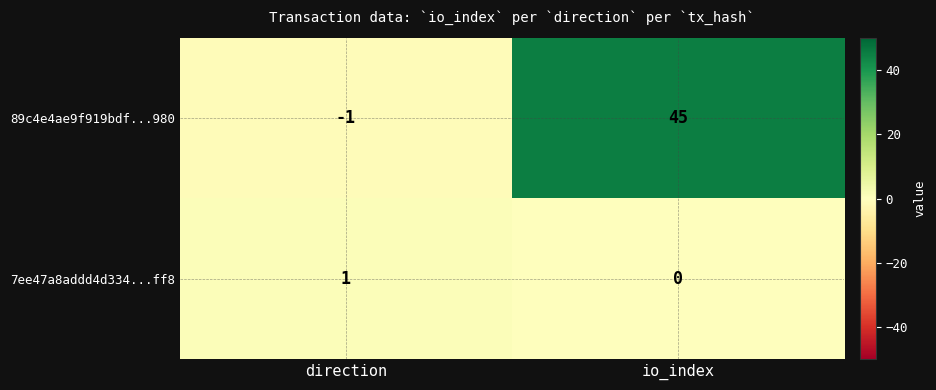

At which label is 89c4e4ae9f919bdf...980 closest to 22?

direction